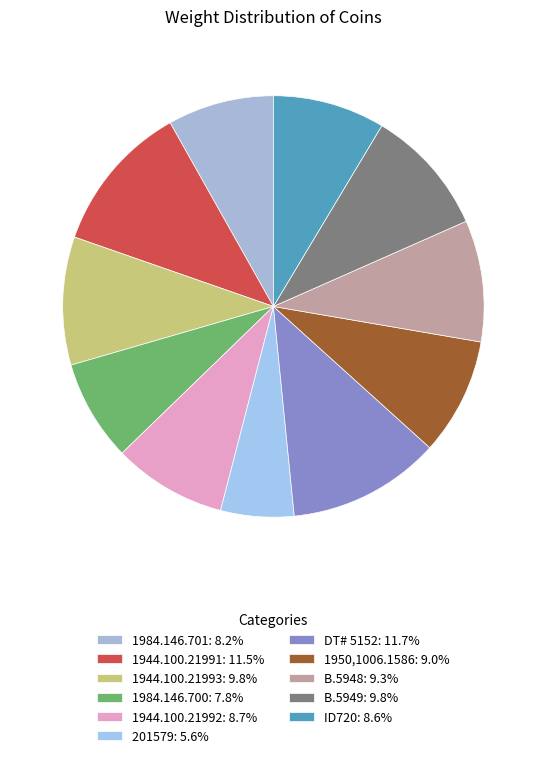

What is the ratio of the value at B.5948 to the value at ID720?

1.1